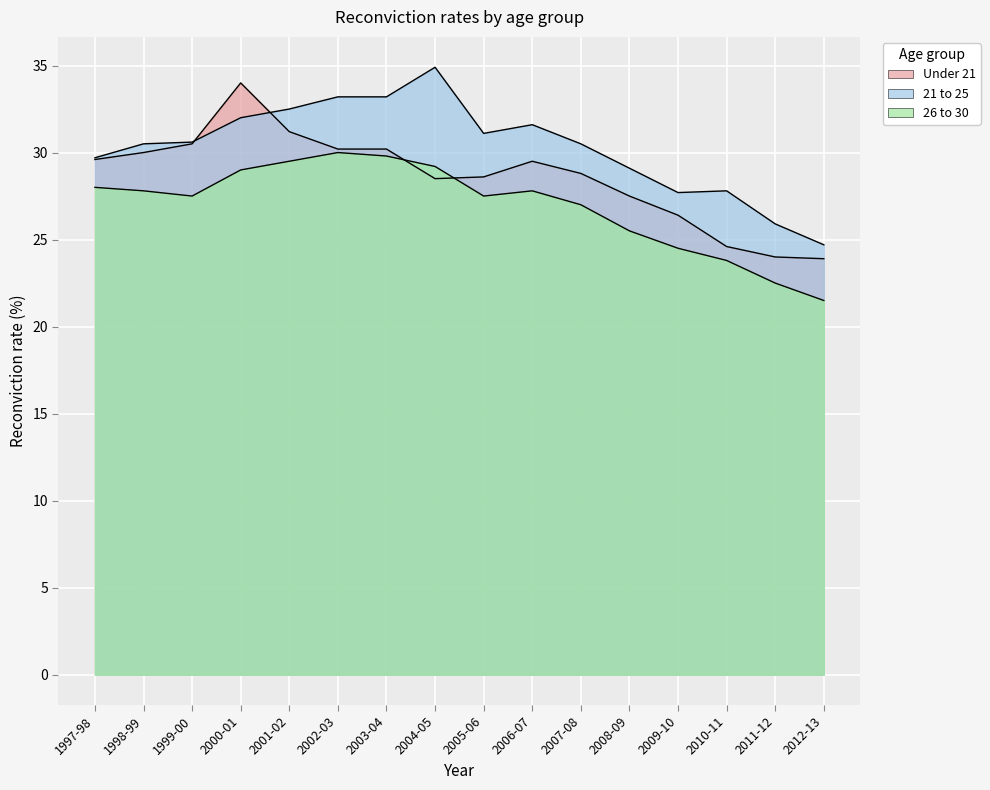

Reading left to right, list all the values displayed in this chart.

Under 21: 29.6	30.0	30.5	34.0	31.2	30.2	30.2	28.5	28.6	29.5	28.8	27.5	26.4	24.6	24.0	23.9
21 to 25: 29.7	30.5	30.6	32.0	32.5	33.2	33.2	34.9	31.1	31.6	30.5	29.1	27.7	27.8	25.9	24.7
26 to 30: 28.0	27.8	27.5	29.0	29.5	30.0	29.8	29.2	27.5	27.8	27.0	25.5	24.5	23.8	22.5	21.5